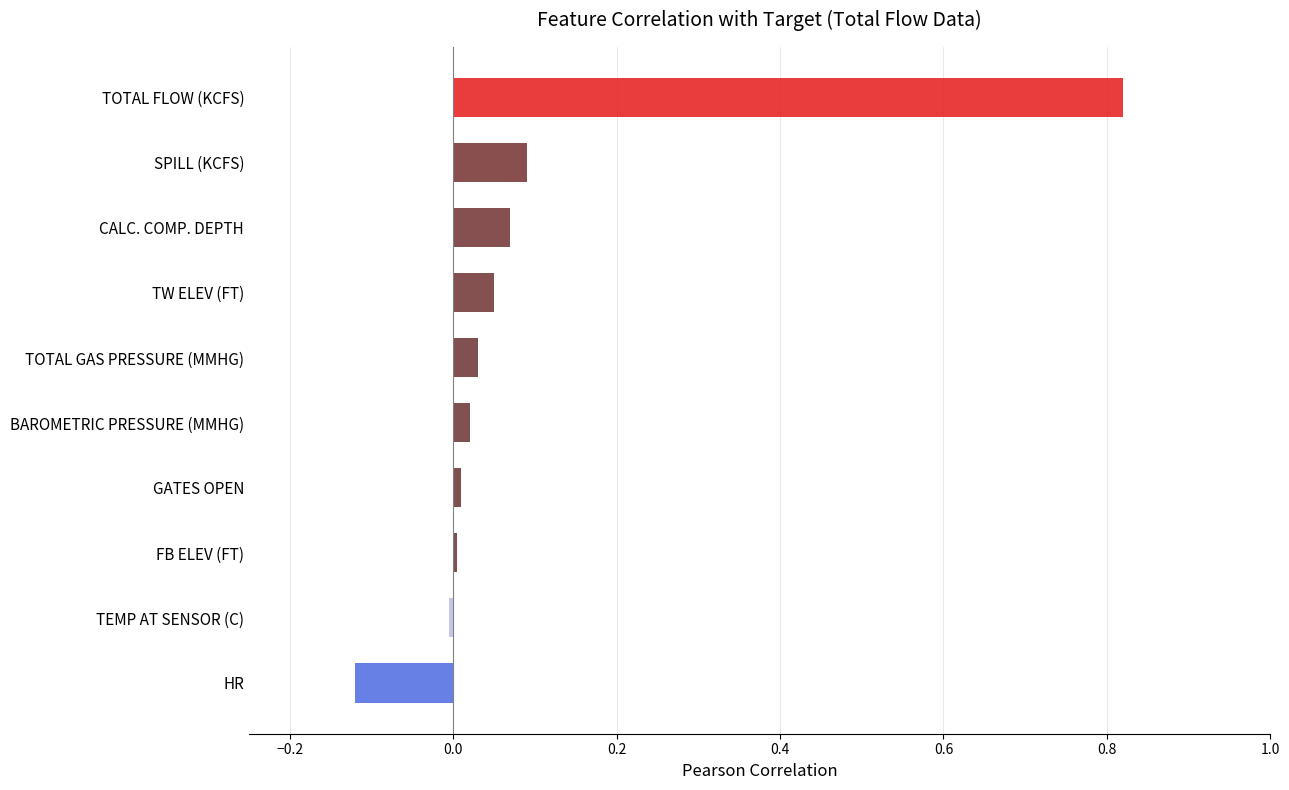

How many categories are shown in the chart?

10